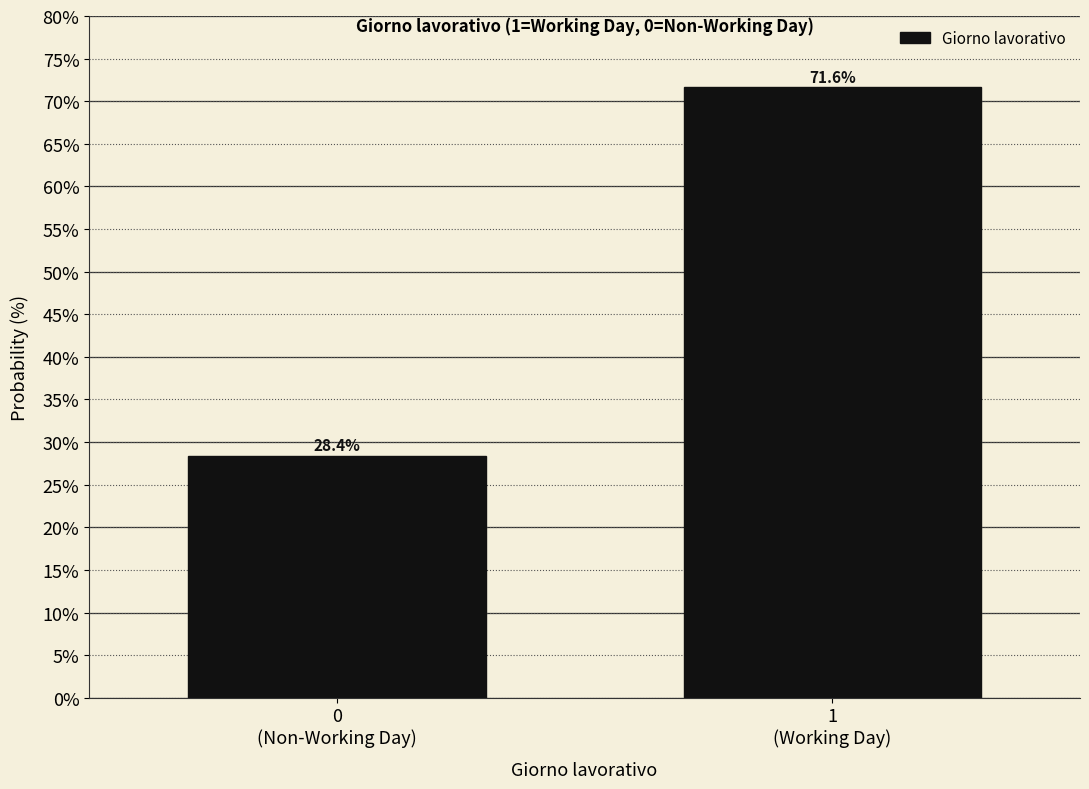

Reading left to right, extract all data points from this chart.

28.4	71.6